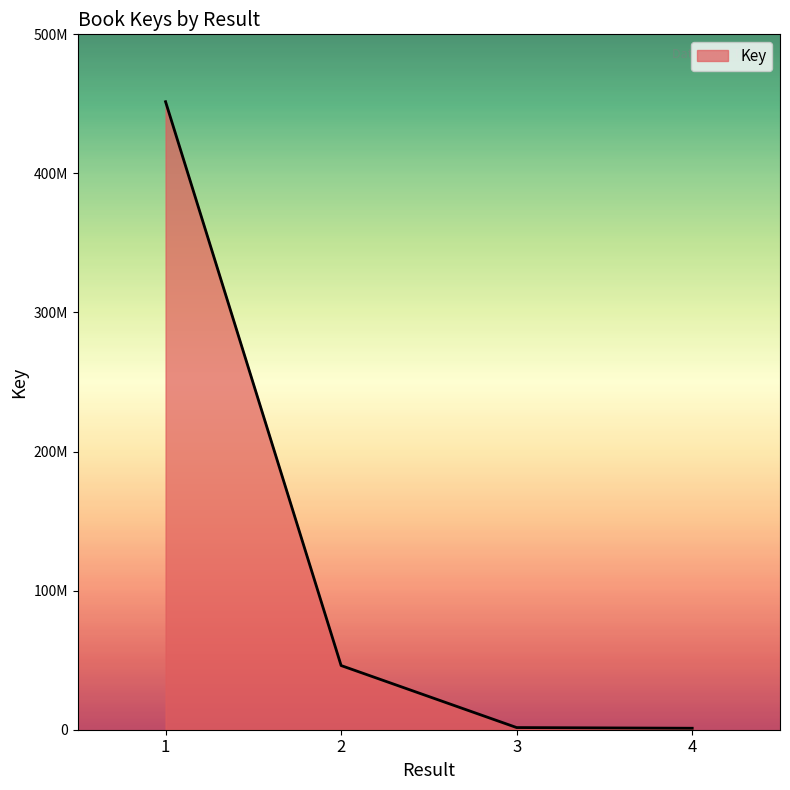

Does the chart display data point markers on the line(s)?

No